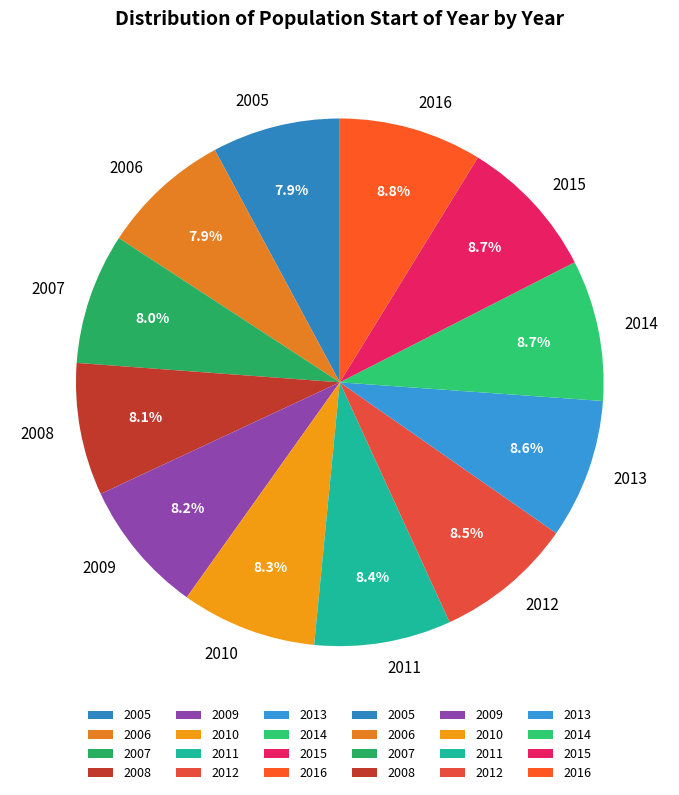

What portion of the pie excludes 2011?

91.6%